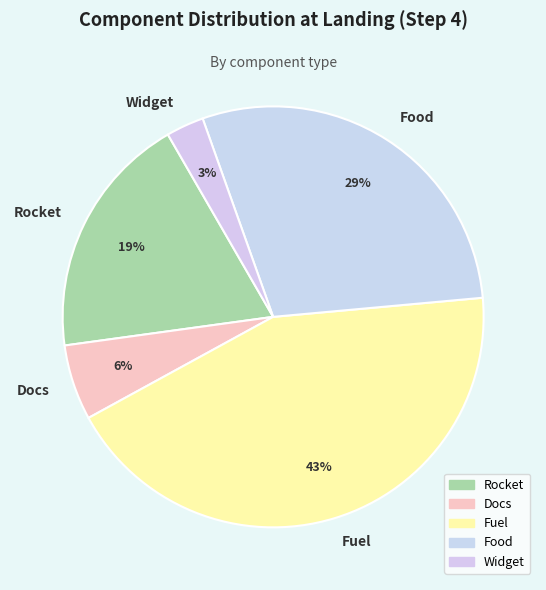

The Widget slice represents 13% of the pie. True or false?

False